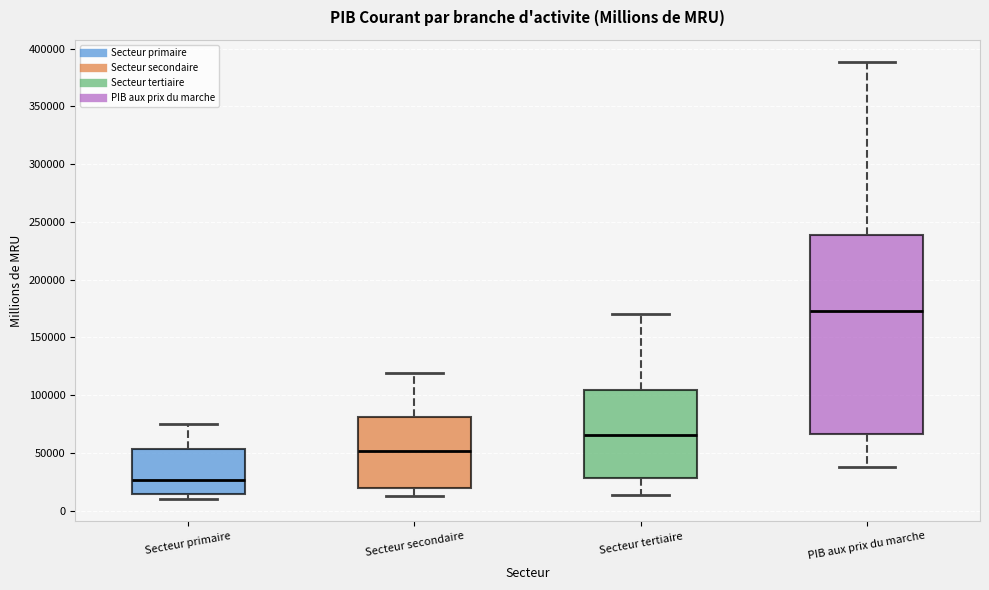

Which box is the tallest, from its lower edge to its upper edge?

PIB aux prix du marche